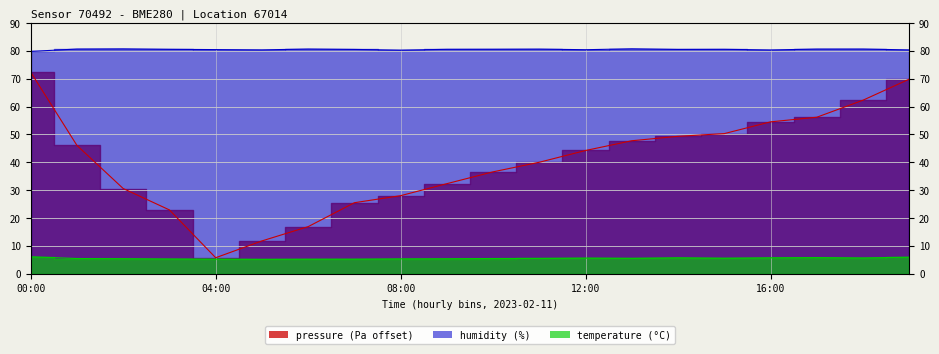

Rank the series by their maximum value, from lowest to highest.

temperature, pressure, humidity